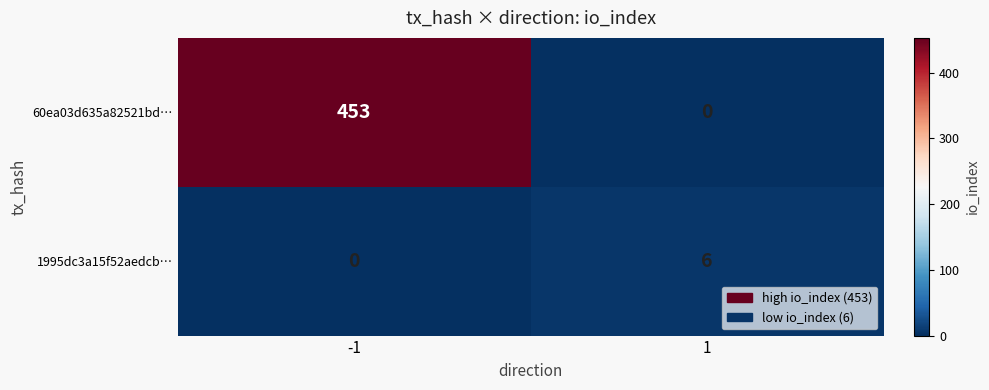

Rank the categories by 60ea03d635a82521bd… value from highest to lowest.

-1, 1